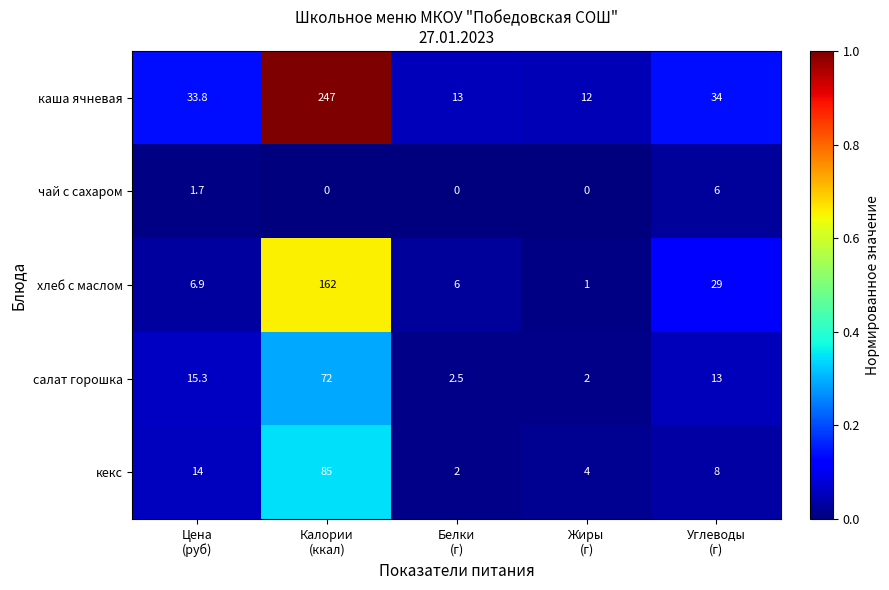

Reading right to left, extract all data points from this chart.

каша ячневая: 34.0	12.0	13.0	247.0	33.8
чай с сахаром: 6.0	0.0	0.0	0.0	1.7
хлеб с маслом: 29.0	1.0	6.0	162.0	6.9
салат горошка: 13.0	2.0	2.5	72.0	15.3
кекс: 8.0	4.0	2.0	85.0	14.0